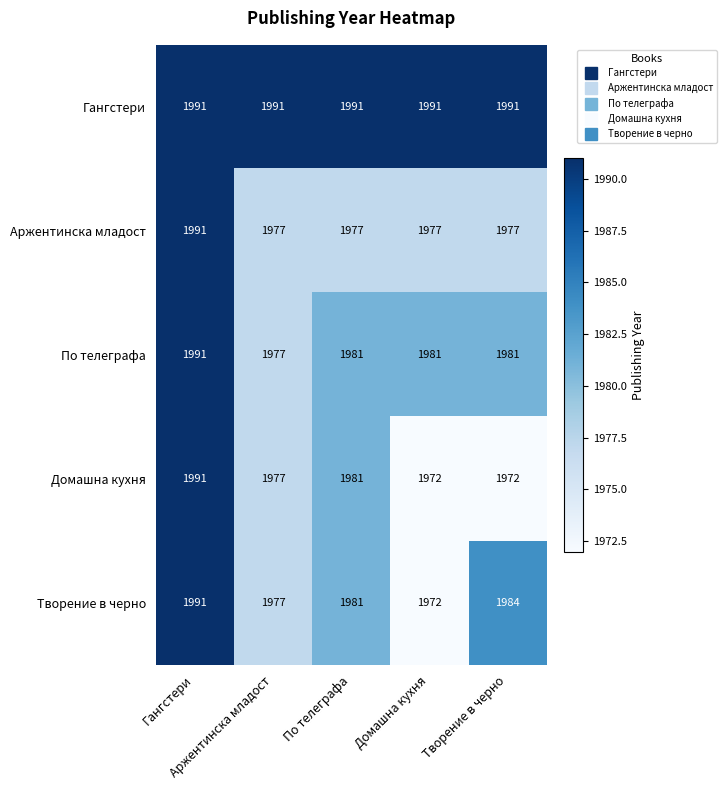

At how many categories does at least one series exceed 1988?

5